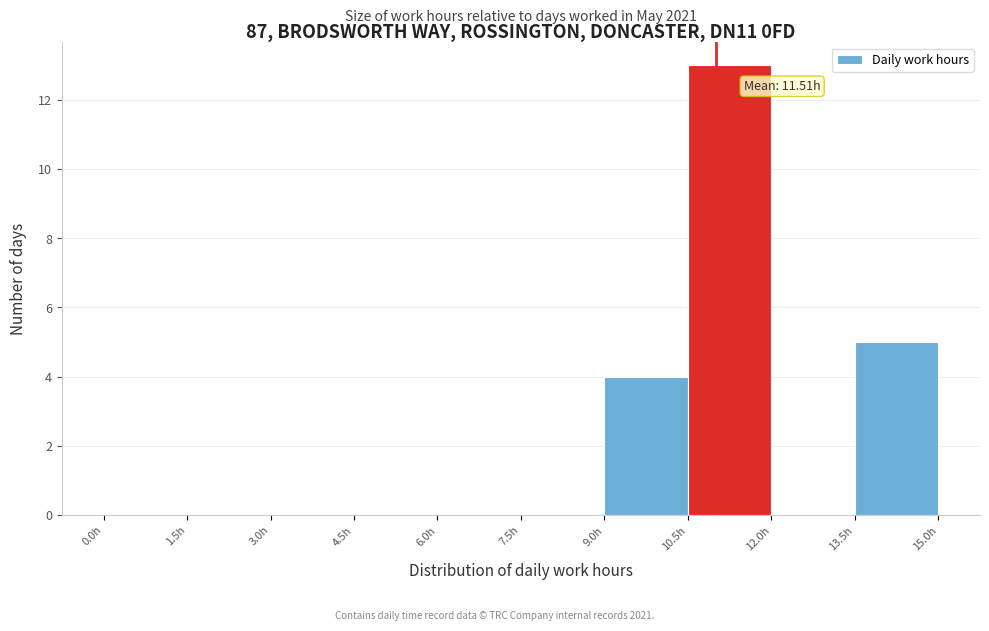

Over which range of the x-axis is the bar tallest?

10.5 to 12.0